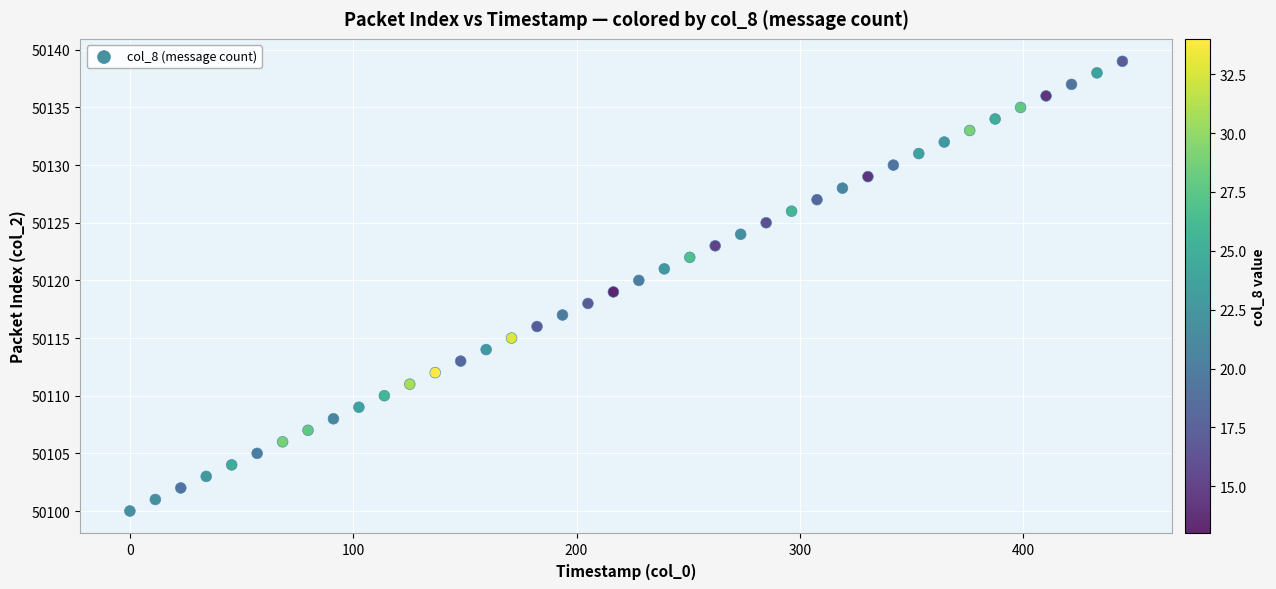

How many points are shown in the scatter plot?

40